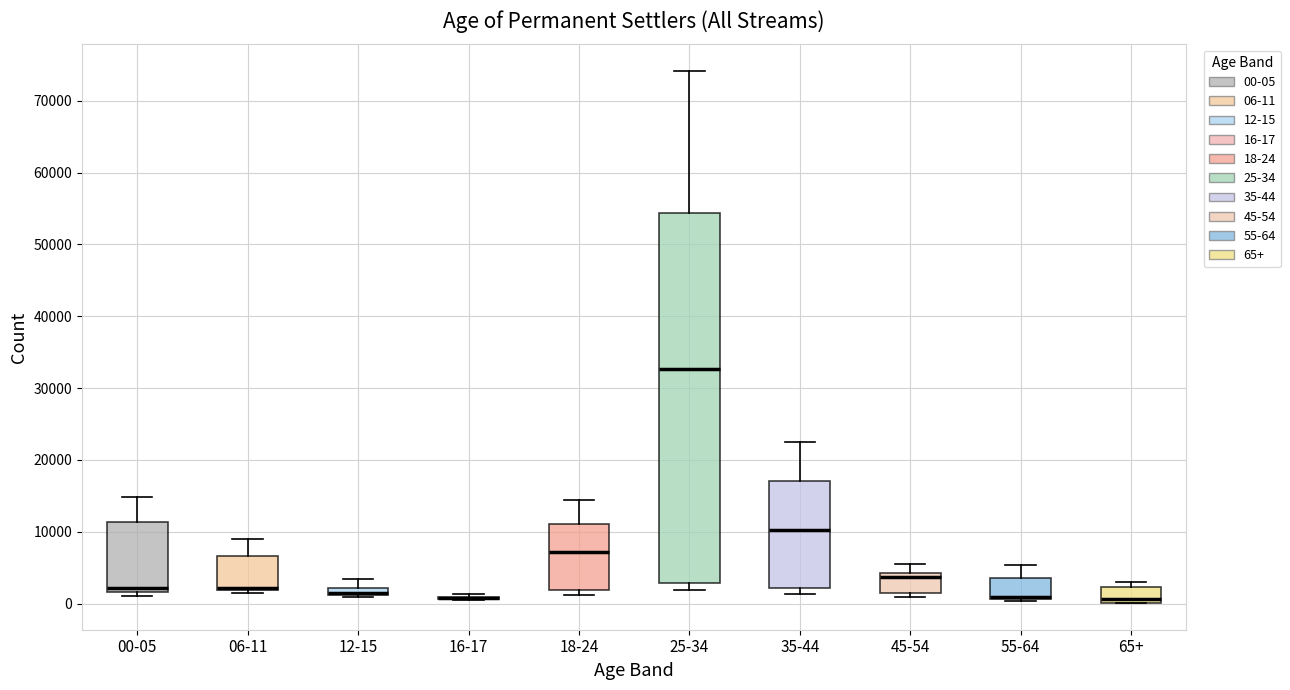

Where does the median line of the box for 65+ sit on the y-axis? The values are not printed on the chart, so give them approximately, as read against the axis.

1000